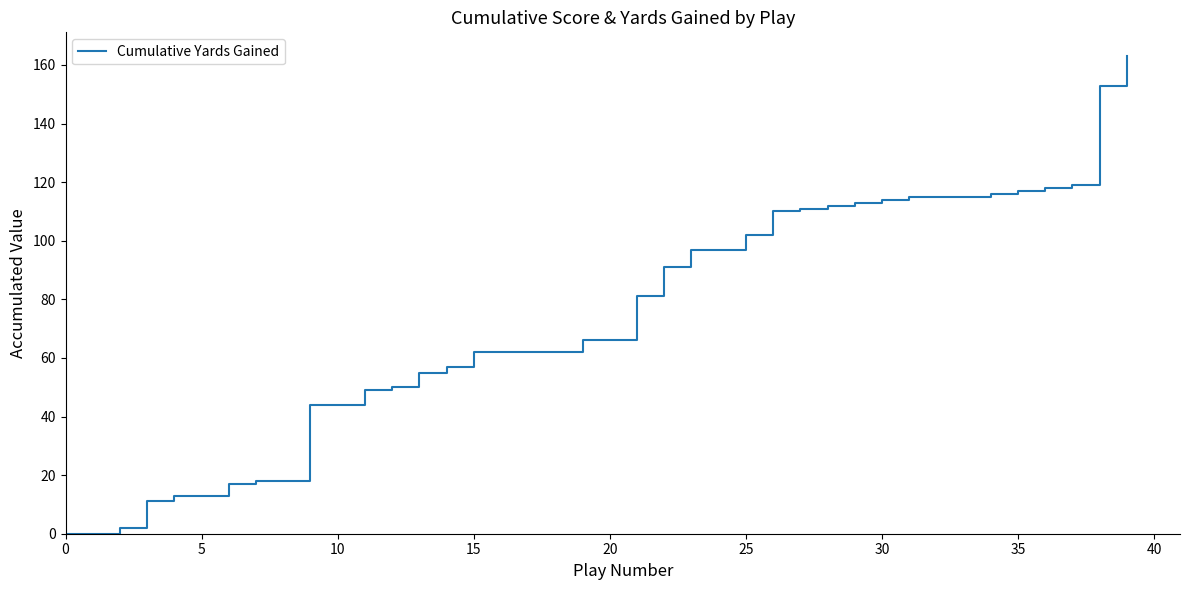

What is the greatest value displayed?

163